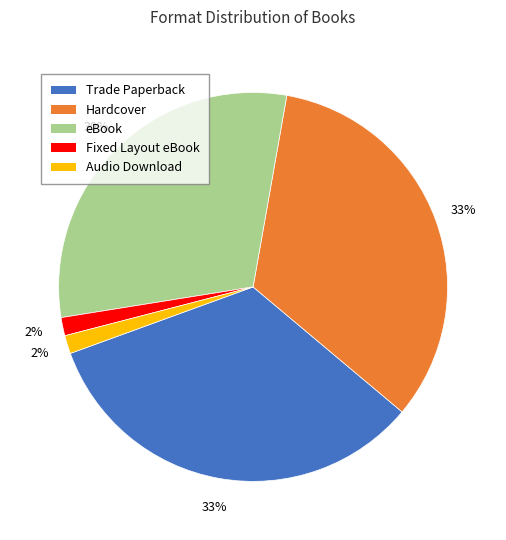

True or false: Trade Paperback accounts for 33% of the total.

True